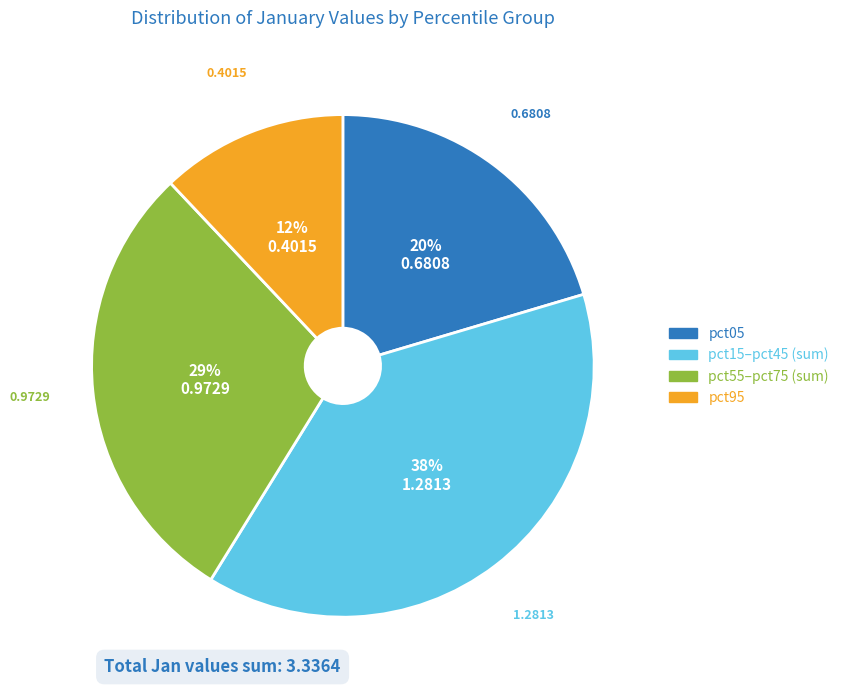

To the nearest percent, what is the difference between the largest and smallest slice percentages?

26%